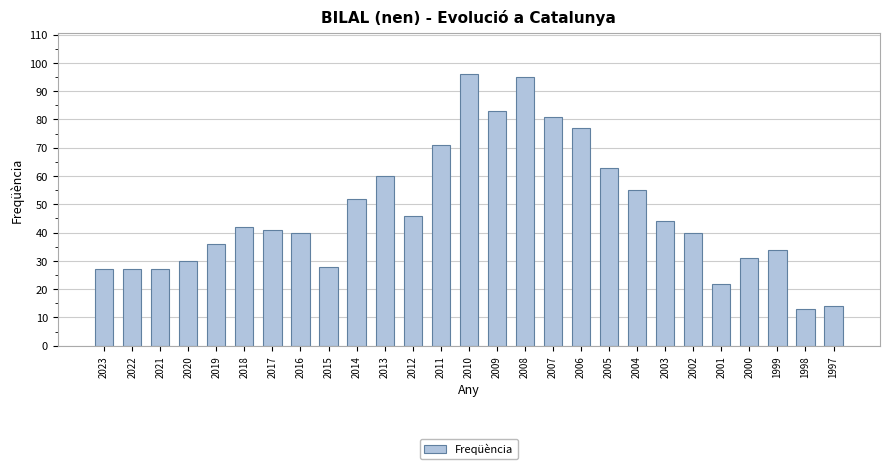

What is the value of the 18th bar from the left?

77